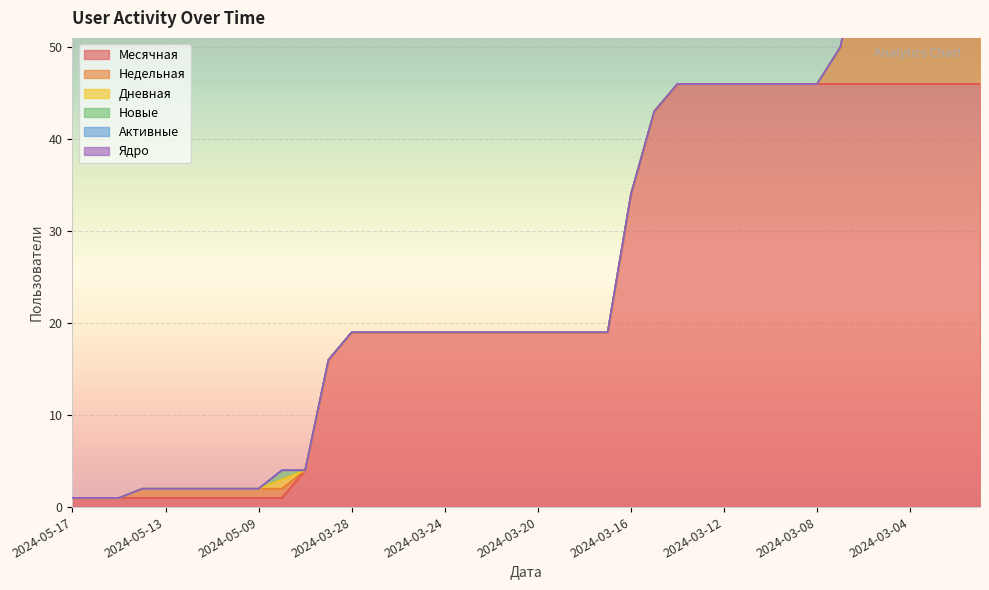

What is the highest value of the Месячная series?

46